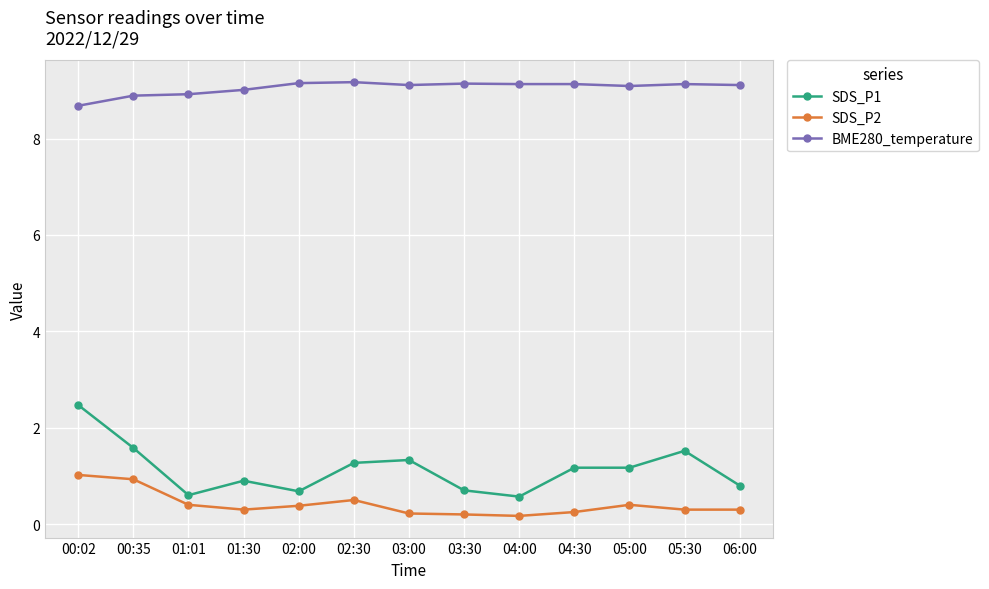

What is the greatest value displayed?

9.2